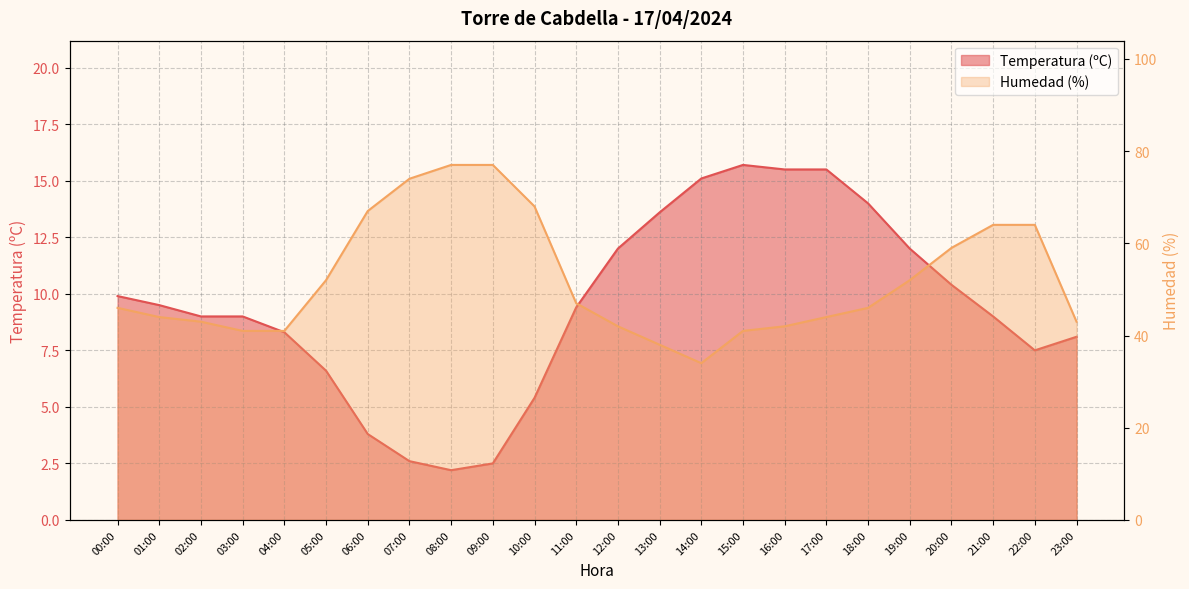

Which series has the largest range (max minus min)?

Humedad (%)